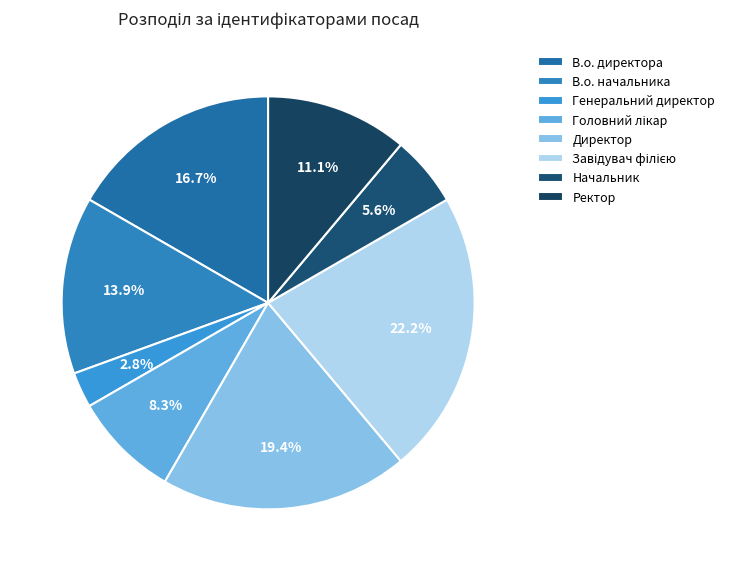

Which category has the smallest portion of the pie?

Генеральний директор